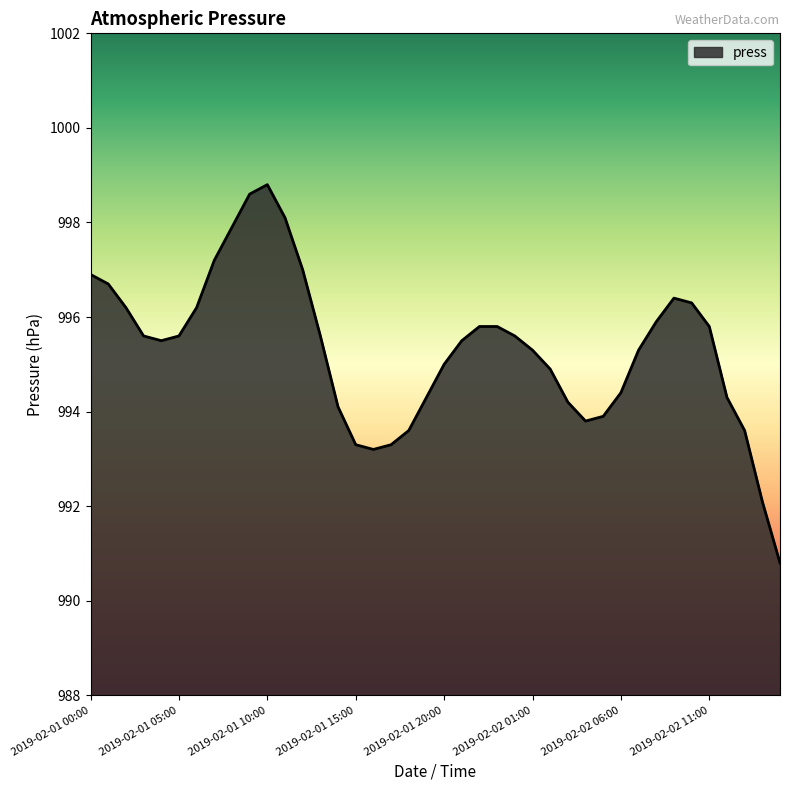

True or false: there are more than 1 points higher than both neighbors.

True